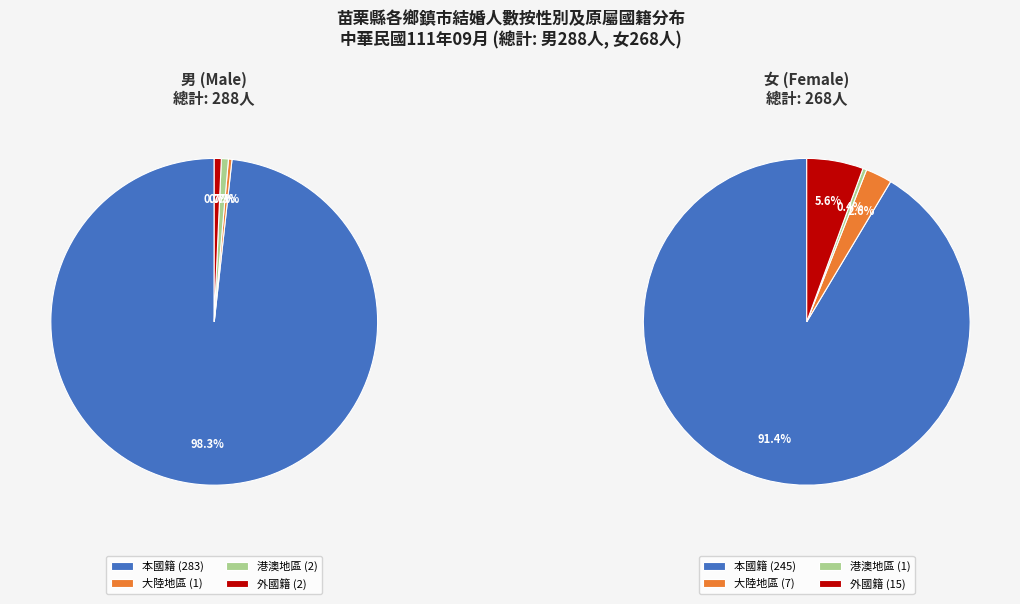

Rank the categories by 本國籍 value from highest to lowest.

男, 女